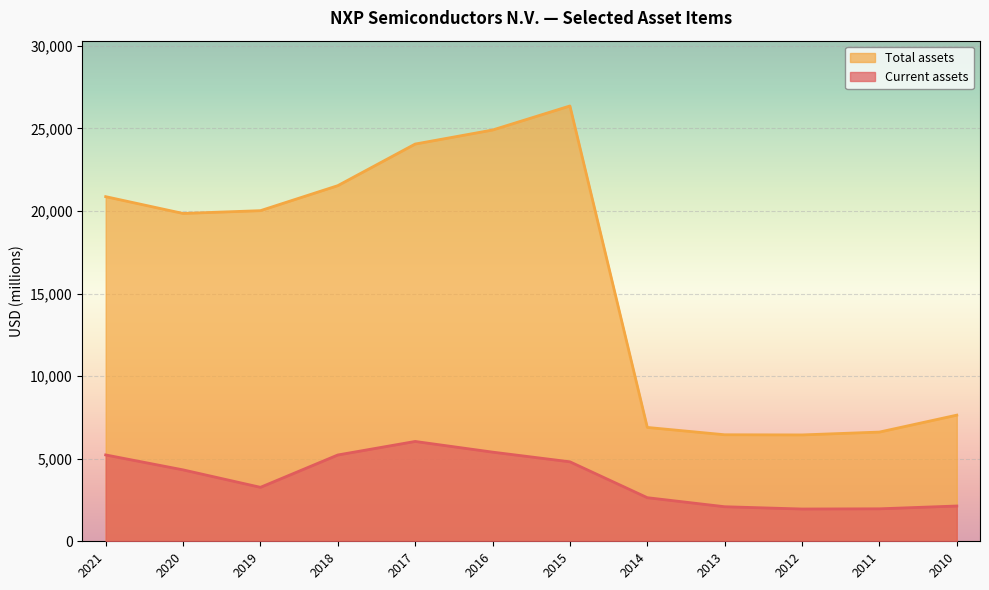

What is the value of the Total assets point at the 7th from the left?

26354